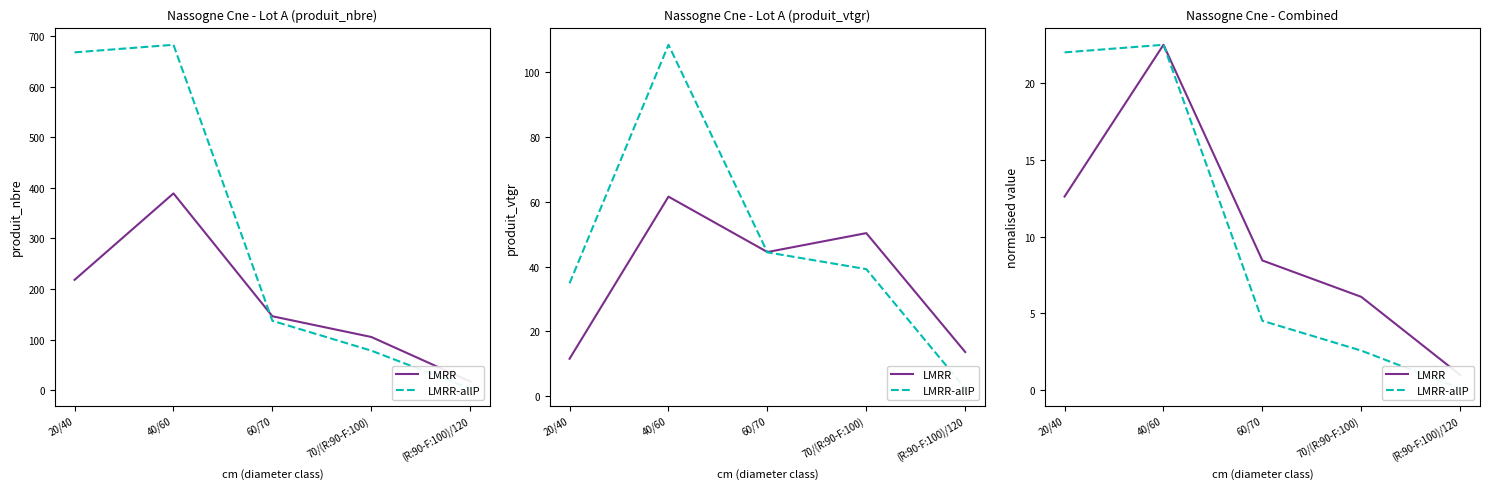

Is it true that LMRR equals 6.1 at 70/(R:90-F:100)?

True